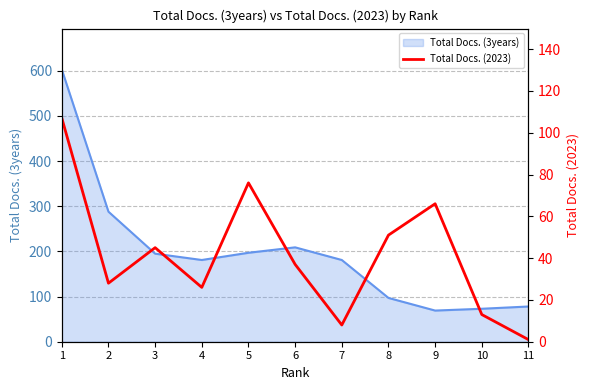

What is the change in value from 2 to 4?

-2